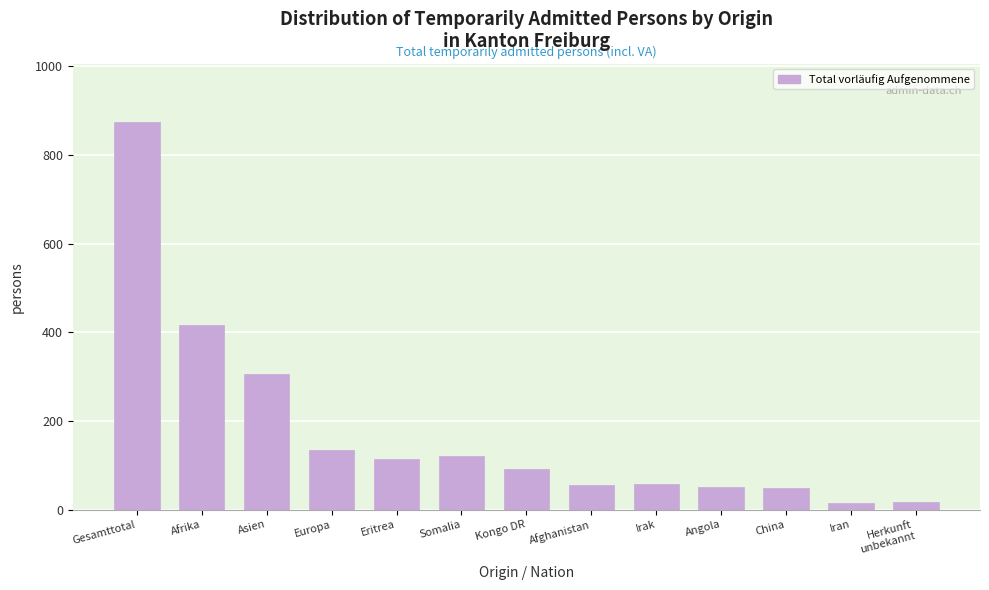

What is the difference between the second highest and minimum values?

401